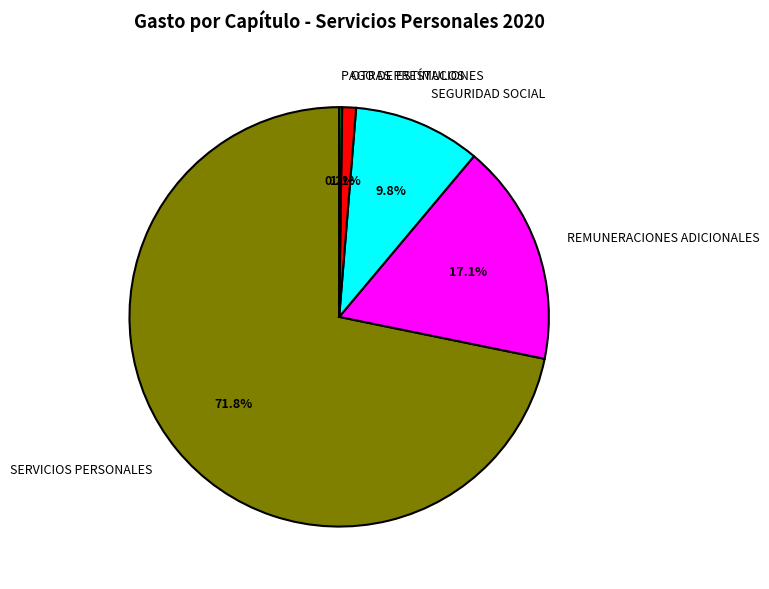

Which category has the biggest portion of the pie?

SERVICIOS PERSONALES